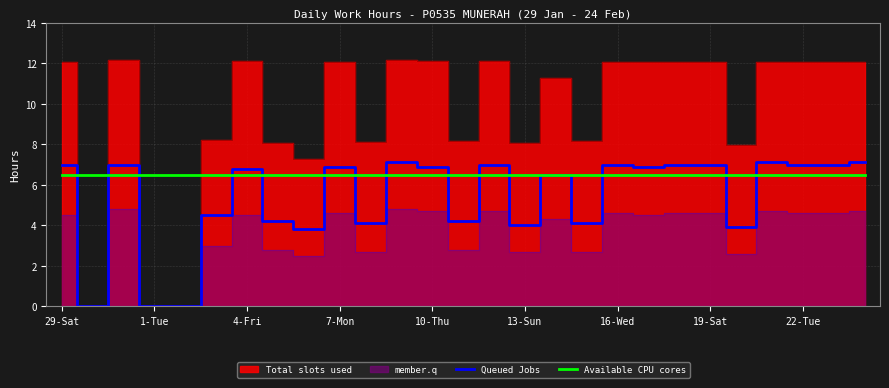

The value of Queued Jobs at 4-Fri is 9.5. True or false?

False